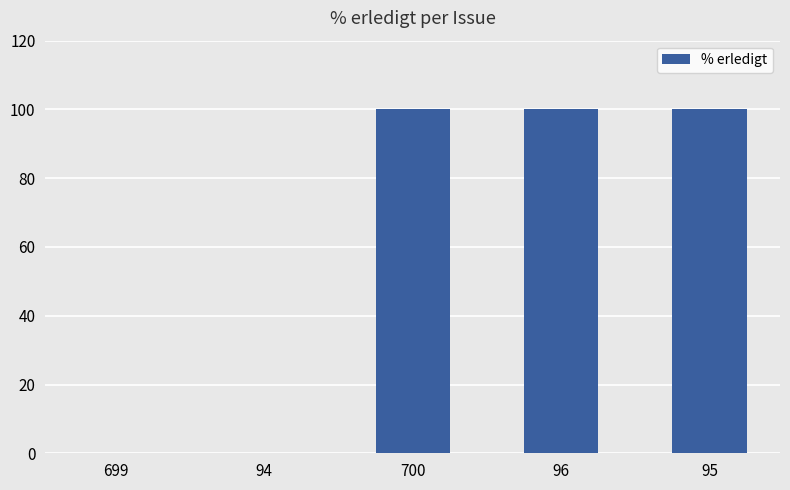

True or false: the data shows 144 at 96.

False